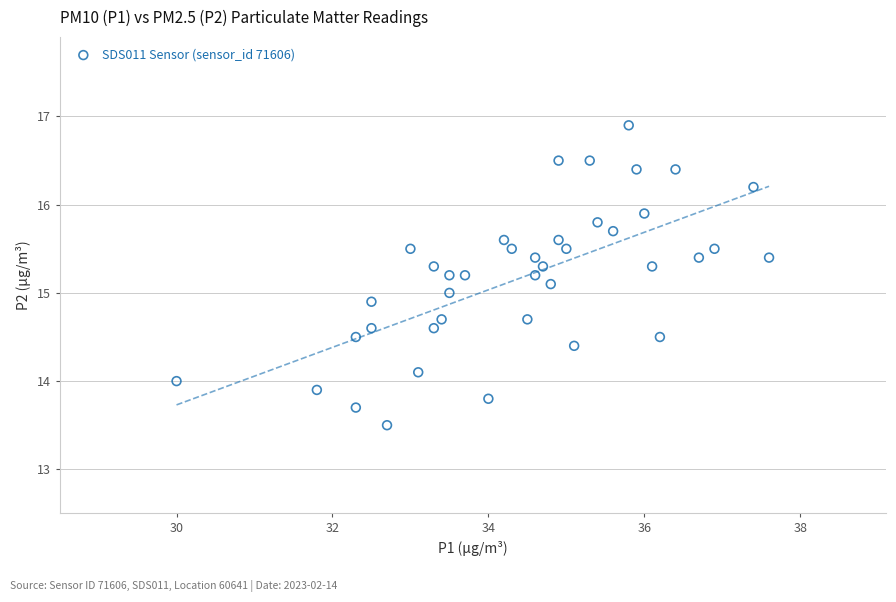

What is the range of X values (max minus min)?

7.6